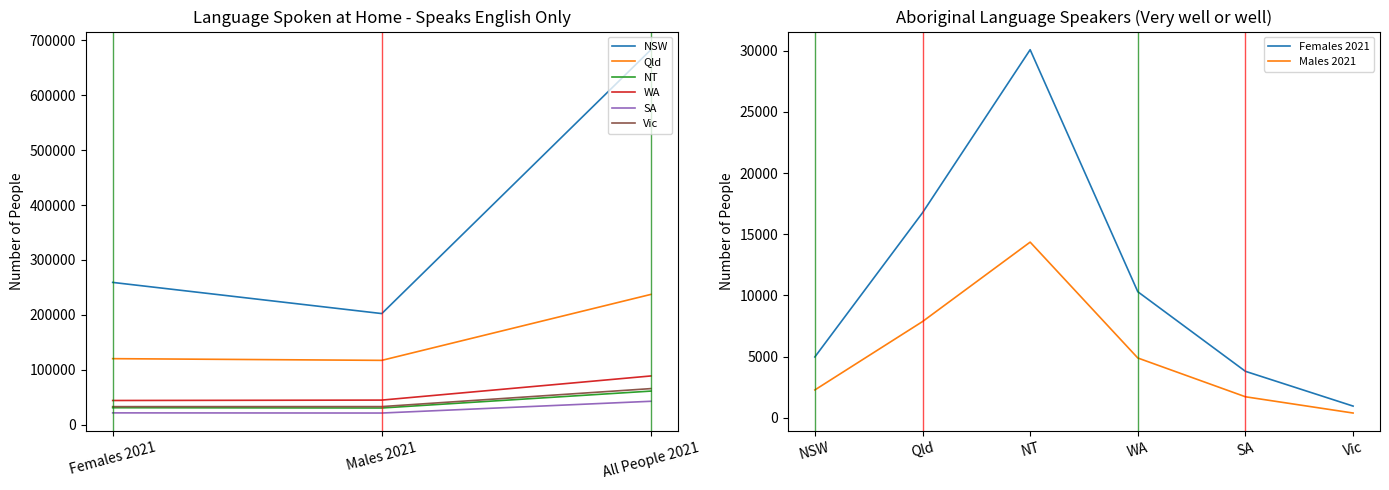

How many lines are shown in the chart?

6